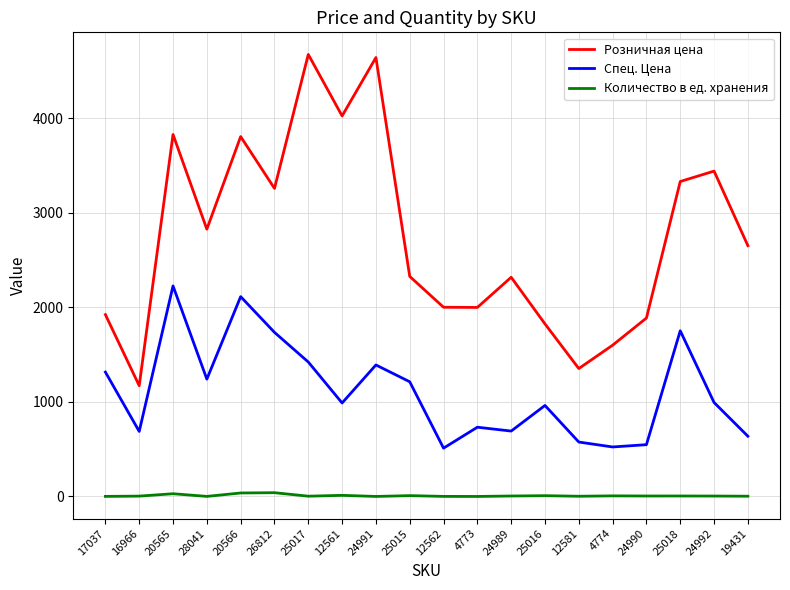

List the series in order of their peak value, lowest first.

Количество в ед. хранения, Спец. Цена, Розничная цена